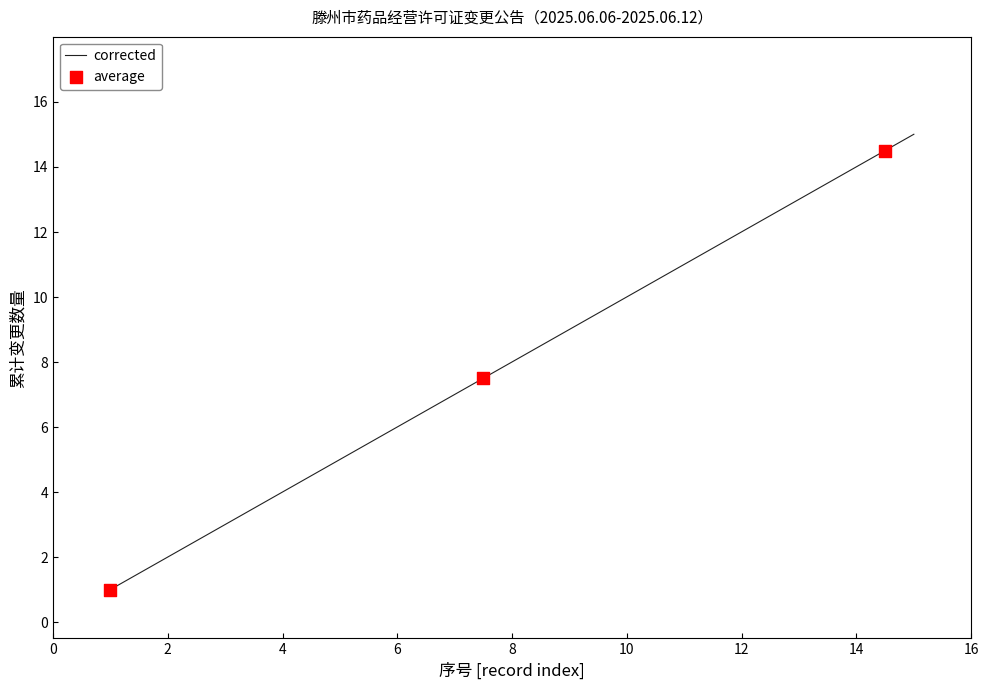

Between 10 and 14, which is larger?

14